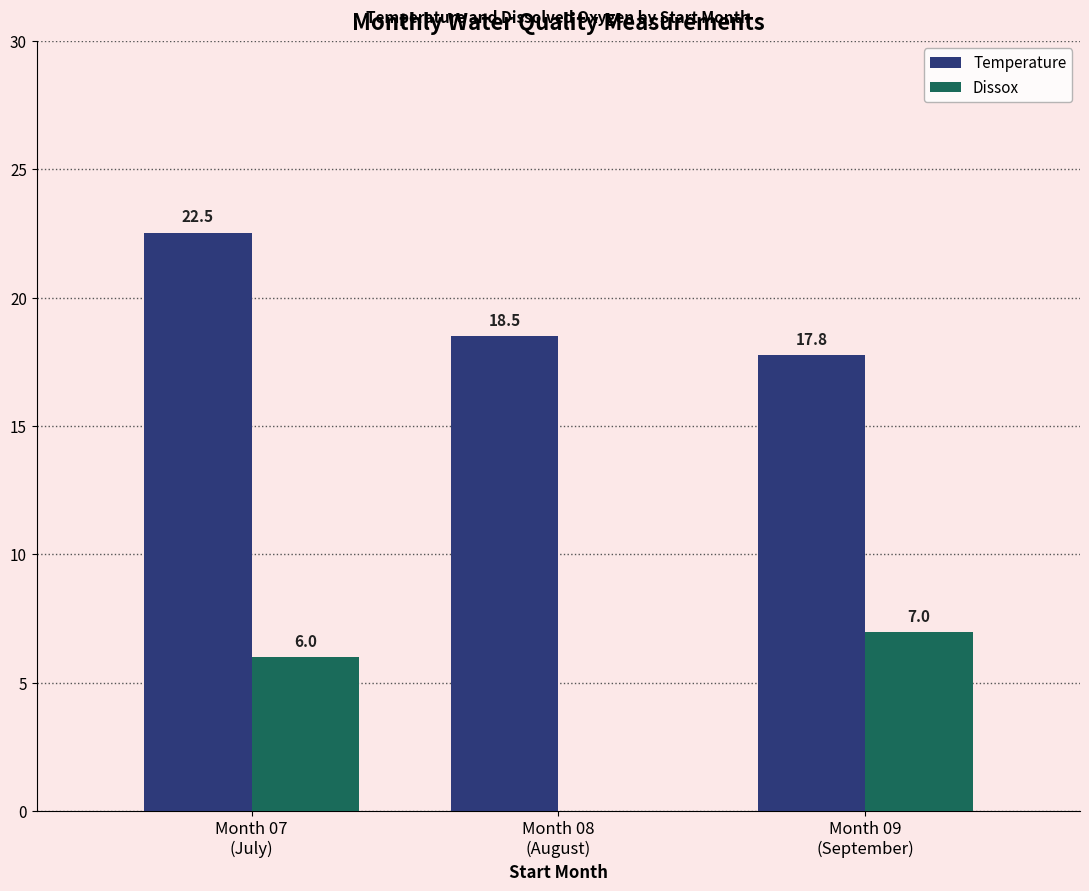

What is the maximum value for Dissox?

7.0